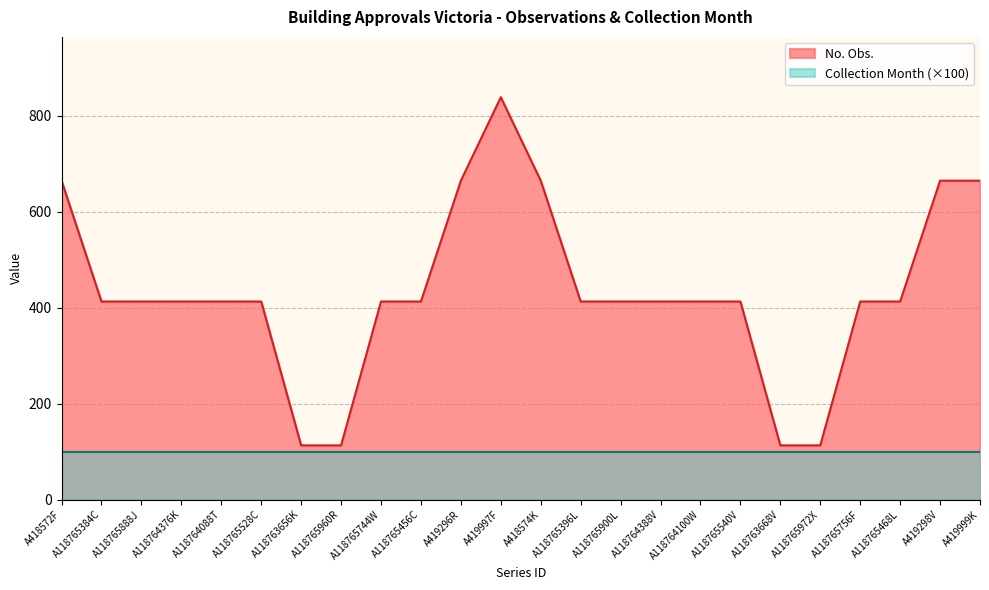

Rank the categories by value from lowest to highest.

A118763656K, A118765960R, A118763668V, A118765972X, A118765384C, A118765888J, A118764376K, A118764088T, A118765528C, A118765744W, A118765456C, A118765396L, A118765900L, A118764388V, A118764100W, A118765540V, A118765756F, A118765468L, A418572F, A419296R, A418574K, A419298V, A419999K, A419997F